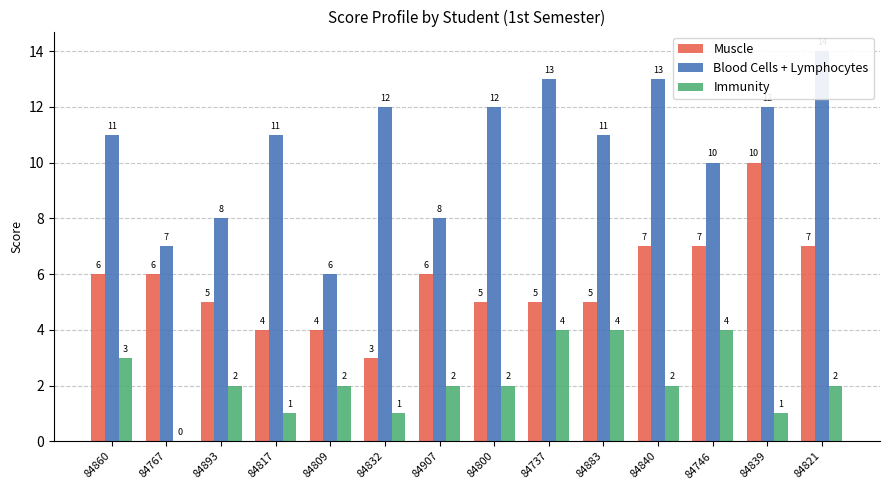

How many data points in Blood Cells + Lymphocytes are less than 11?

5